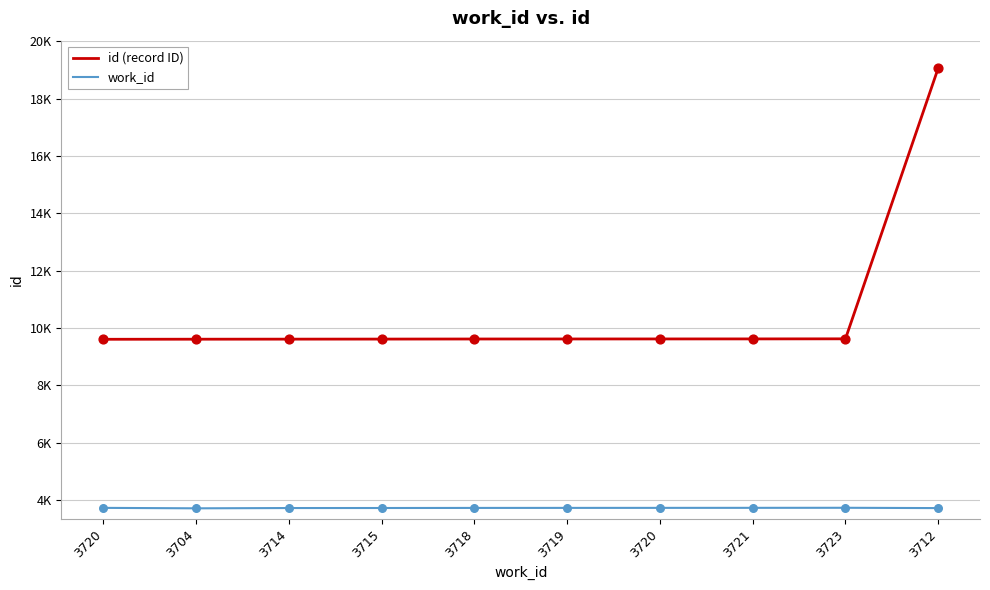

Does the chart have visible grid lines?

Yes